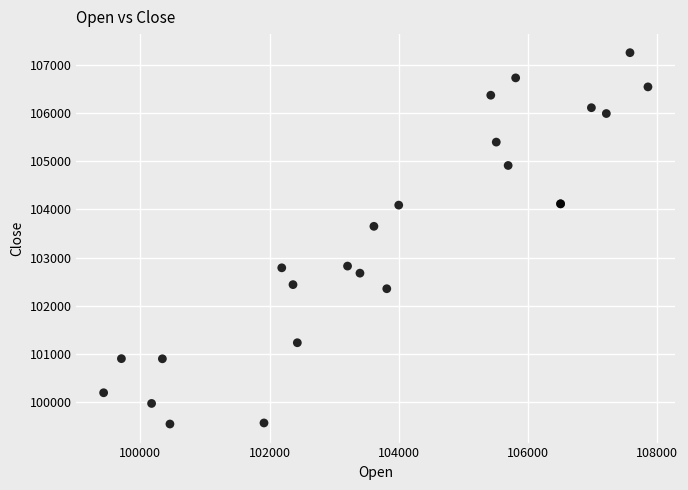

What Y value in the scatter plot is closest to 103398?

103648